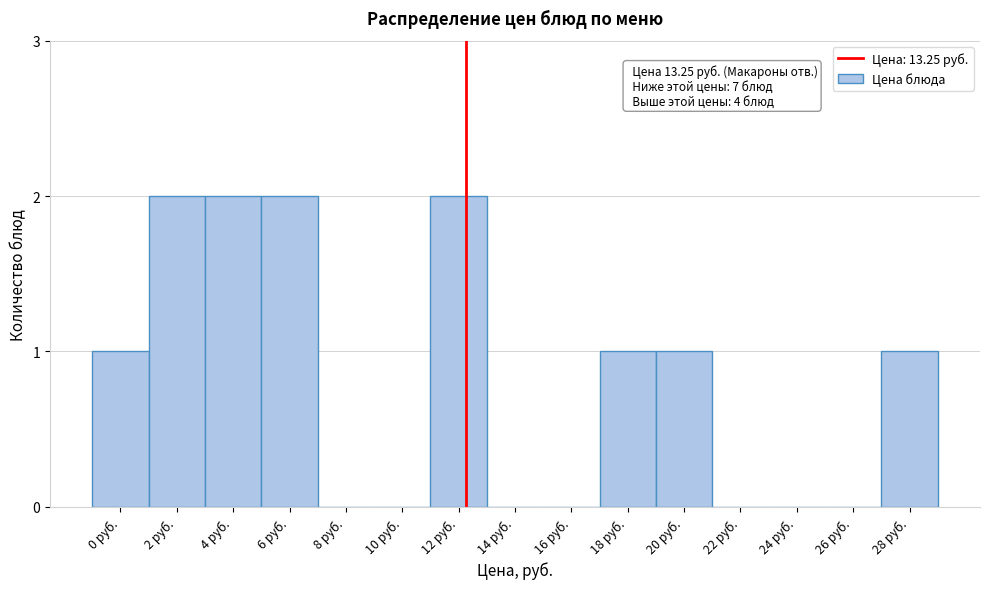

Reading left to right, what are all the values shown in this chart?

0 руб.=1	2 руб.=2	4 руб.=2	6 руб.=2	8 руб.=0	10 руб.=0	12 руб.=2	14 руб.=0	16 руб.=0	18 руб.=1	20 руб.=1	22 руб.=0	24 руб.=0	26 руб.=0	28 руб.=1